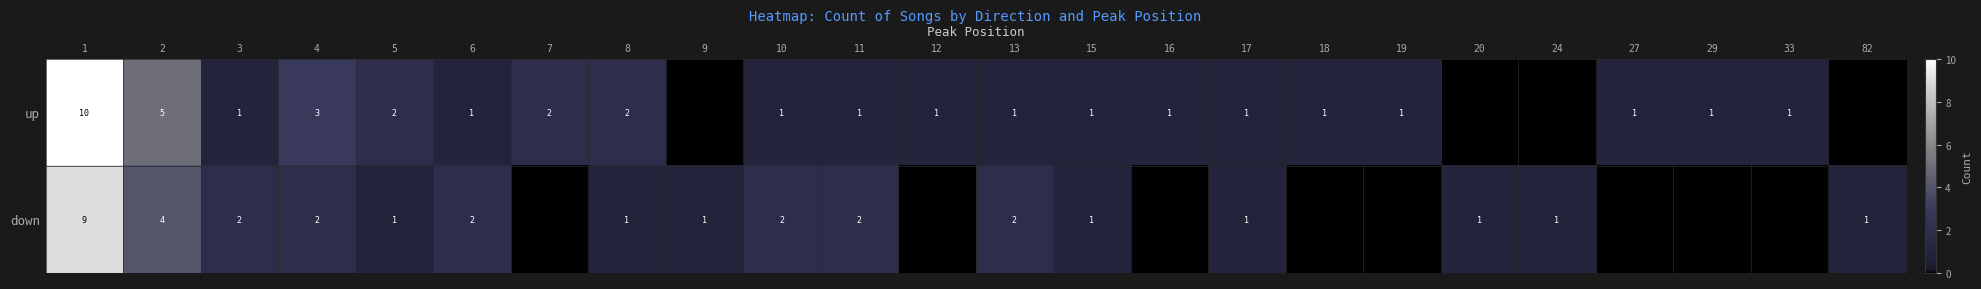

Is the value of up at 6 greater than the value of down at 4?

No